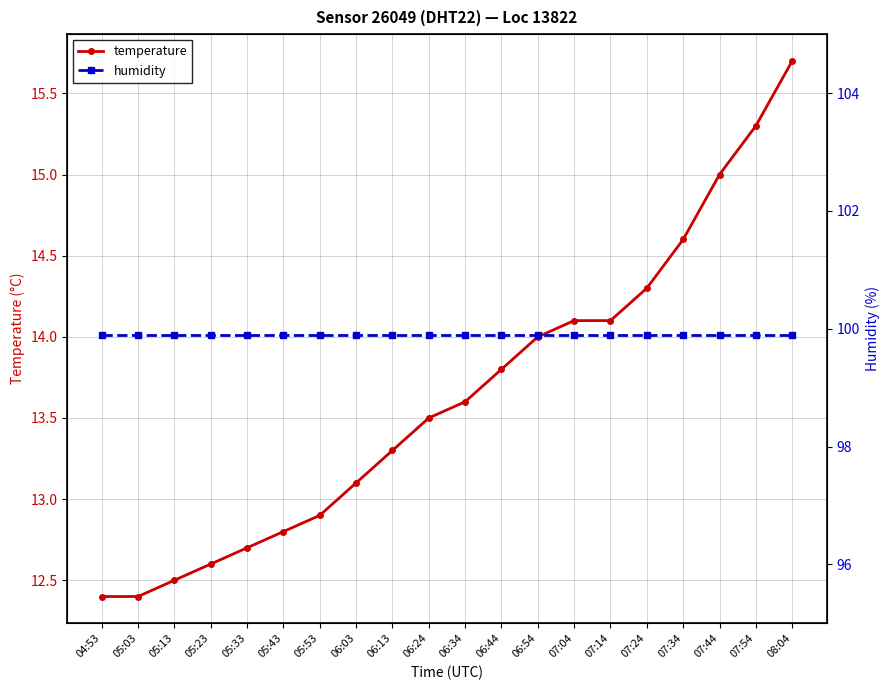

Which series has the largest range (max minus min)?

temperature